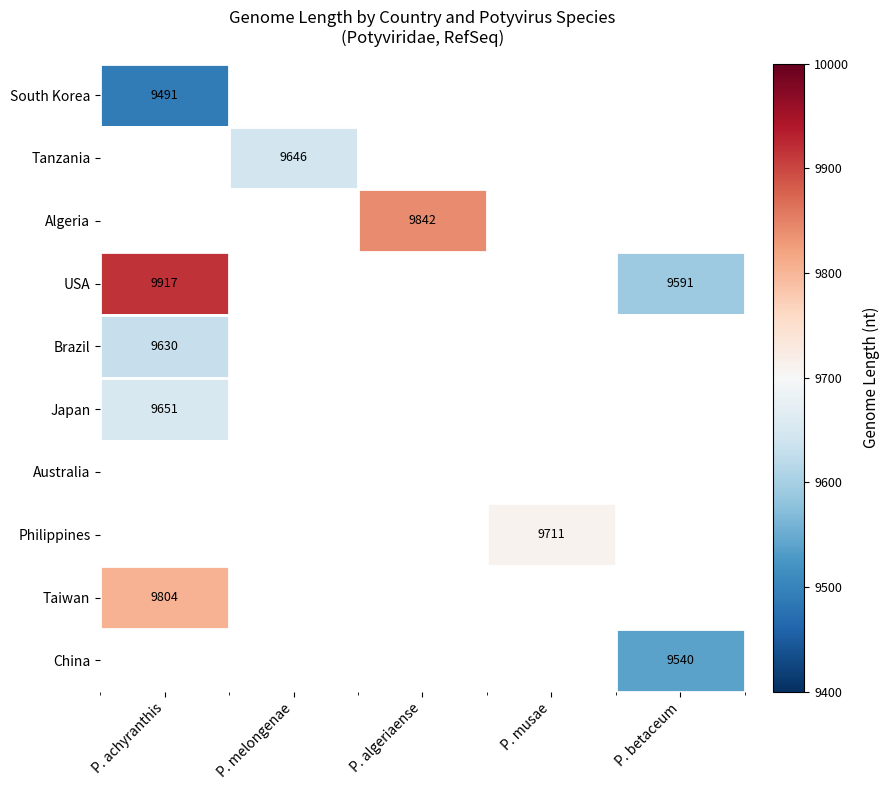

True or false: USA has a value of 15596 at P. betaceum.

False